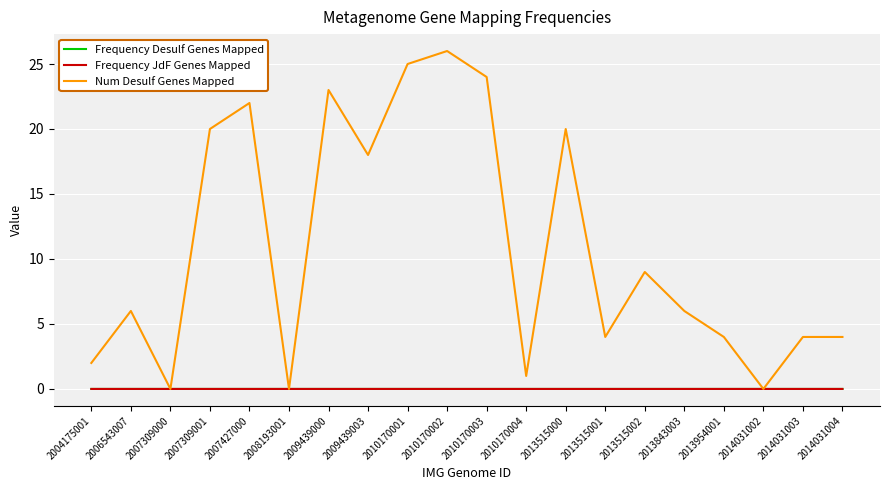

What is the difference between the highest and lowest values at 2010170001?

25.0